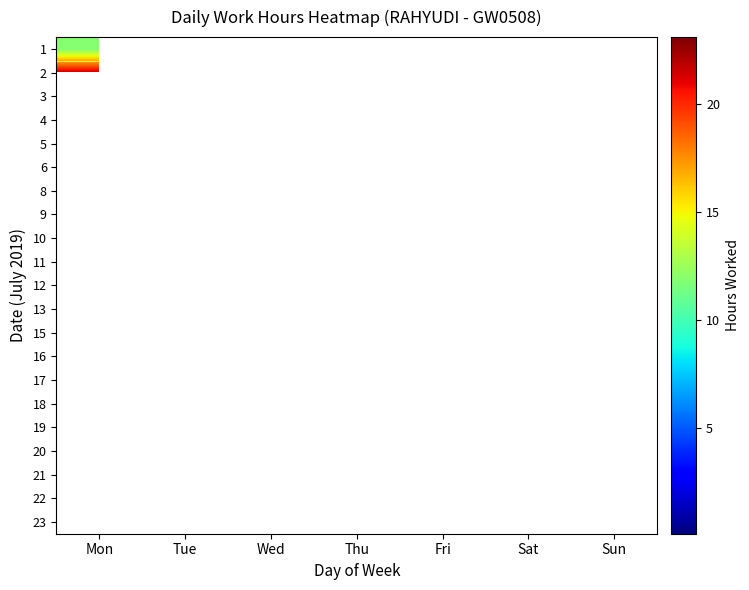

What is the total value across all series at Tue?

64.0